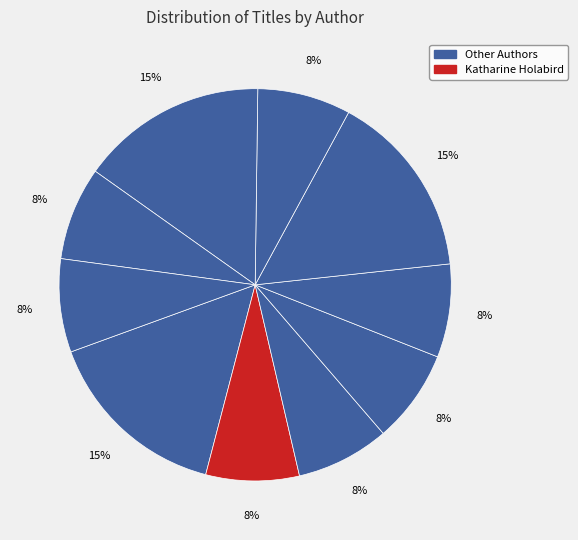

How many segments does this pie chart have?

10